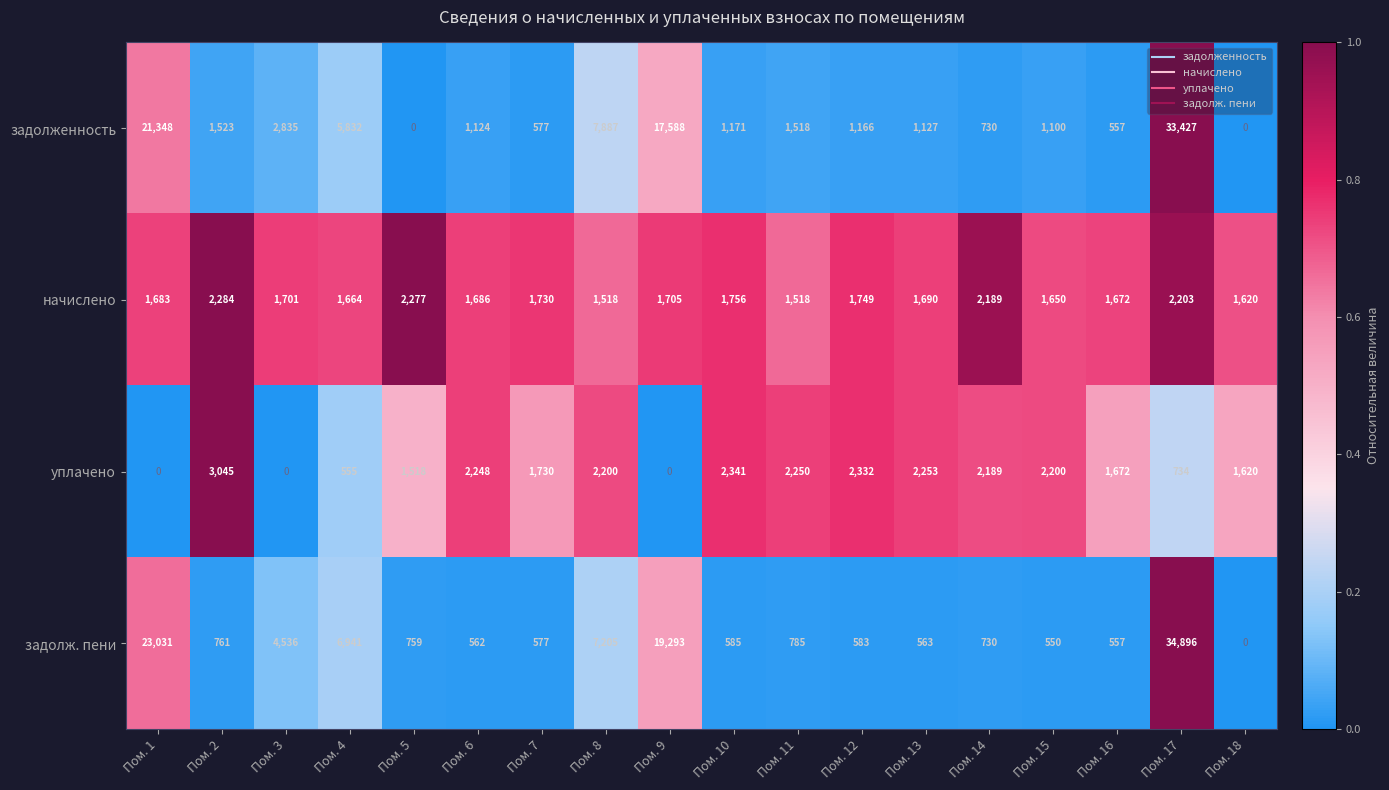

Is it true that задолженность equals 0 at Пом. 18?

True